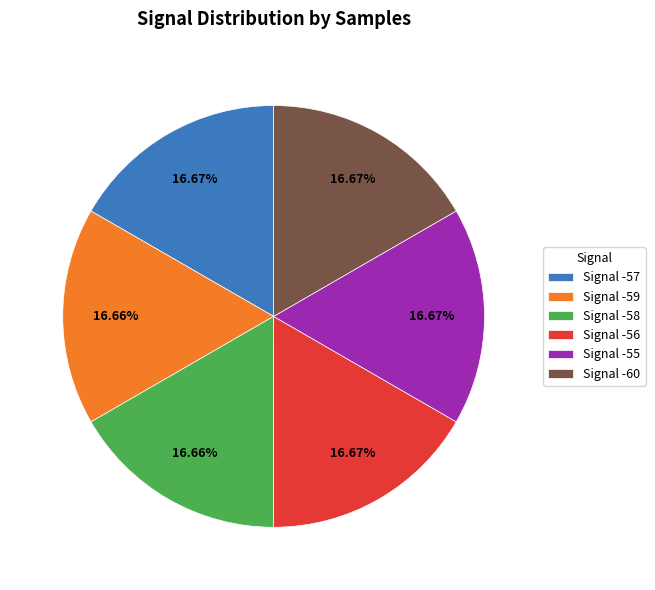

Does Signal -59 account for over 50% of the chart?

No